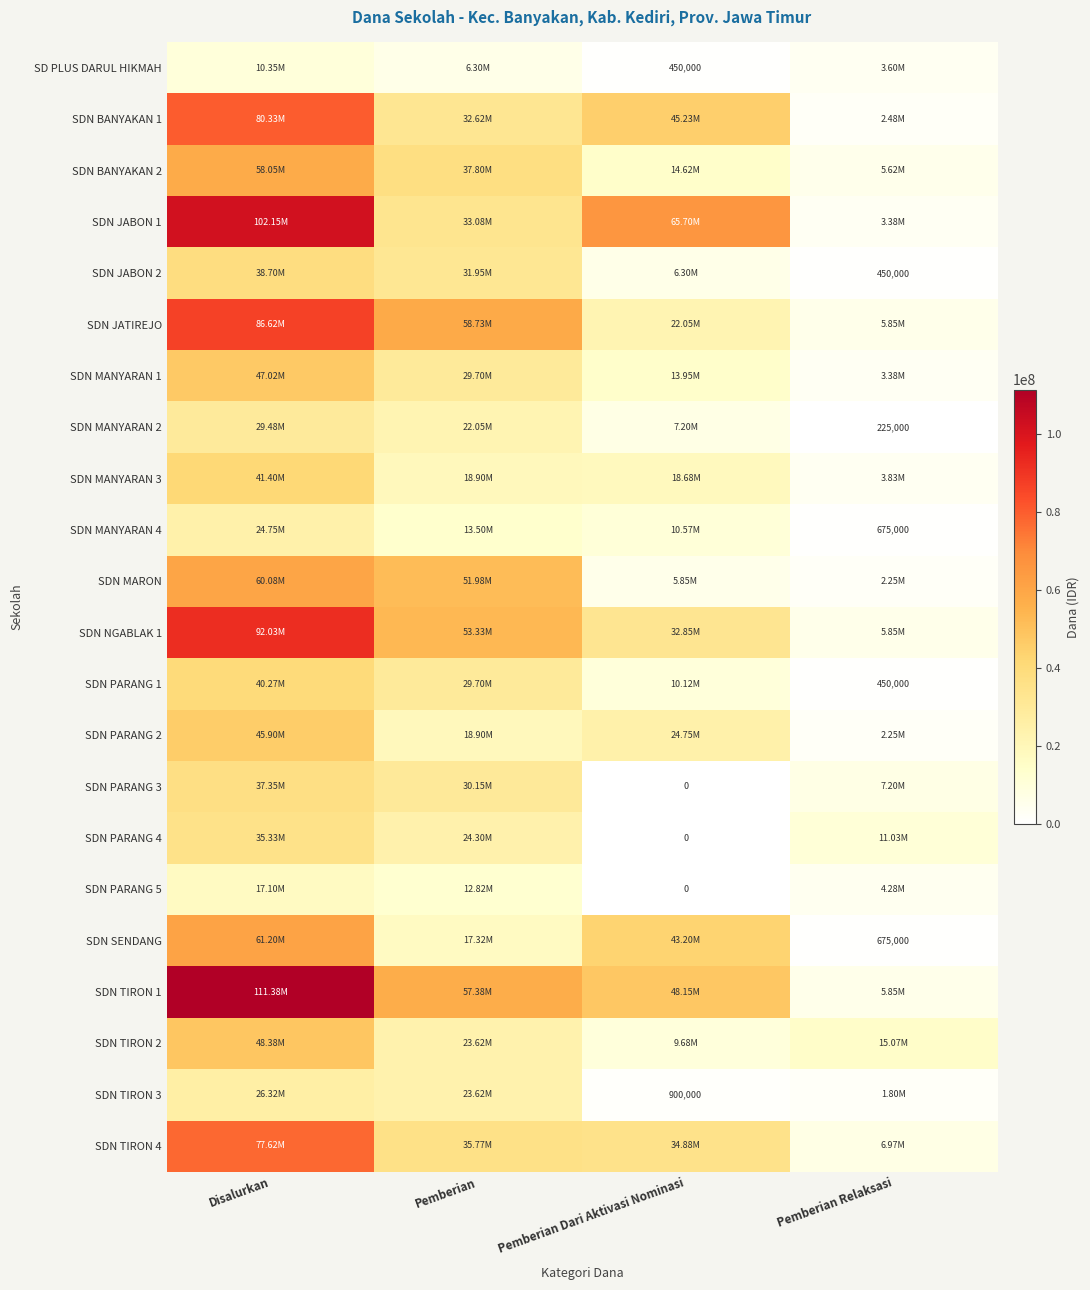

How many positive values does the SDN PARANG 5 series have?

3